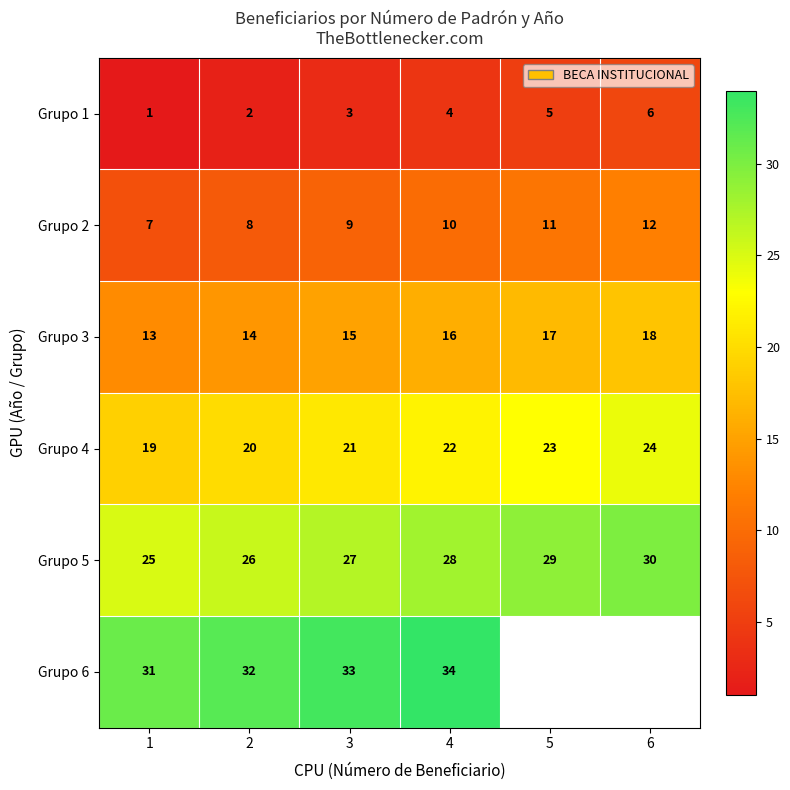

What is the approximate value of Grupo 1 at 3?

3